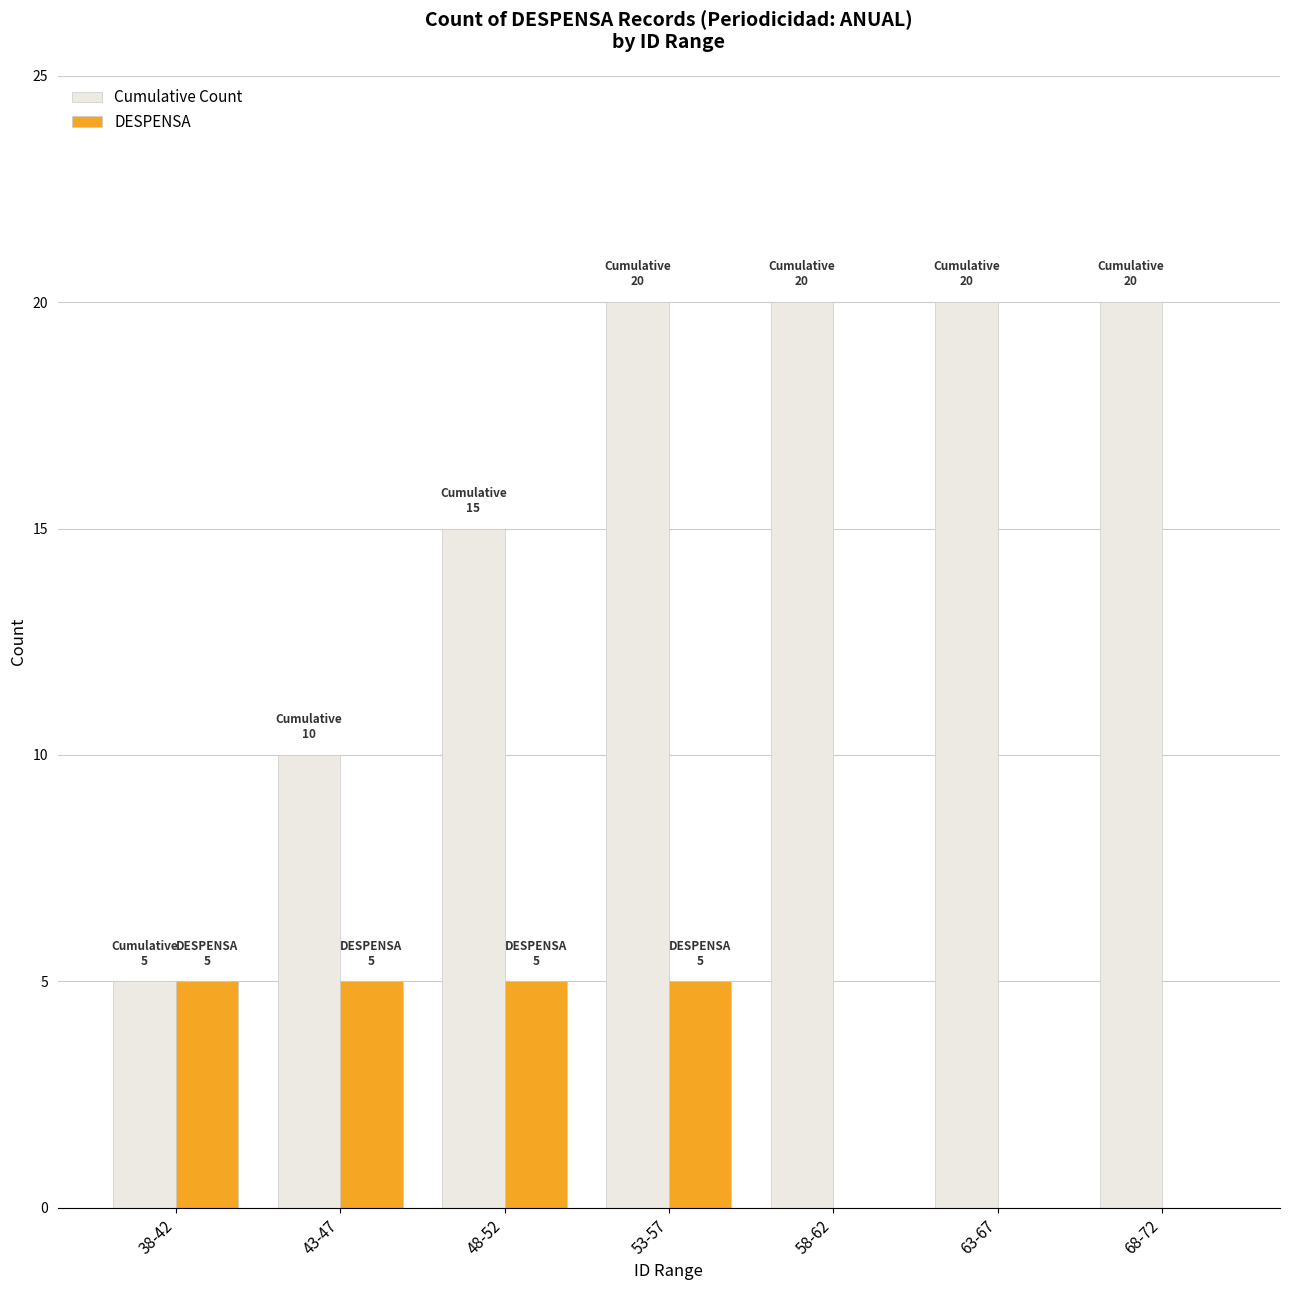

How many Cumulative Count values are between 10 and 20?

6